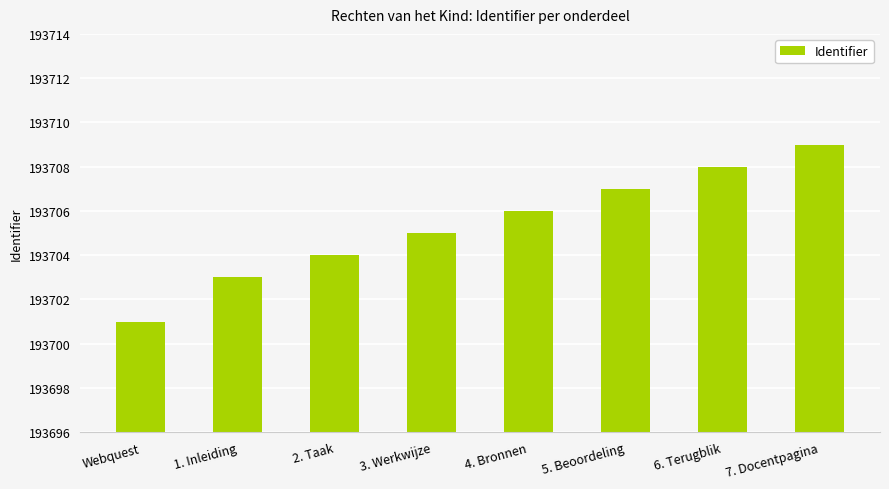

What is the label of the 7th bar from the left?

6. Terugblik